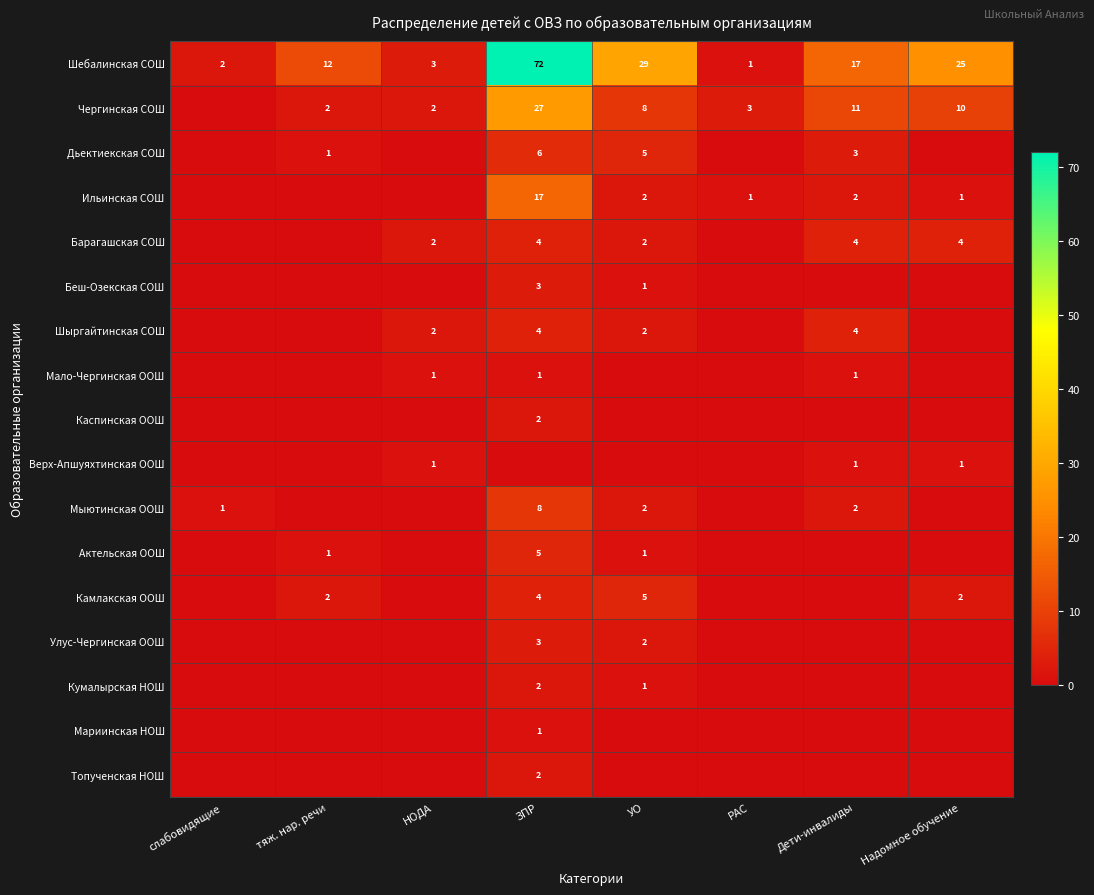

The Чергинская СОШ series shows 3 at РАС. True or false?

True